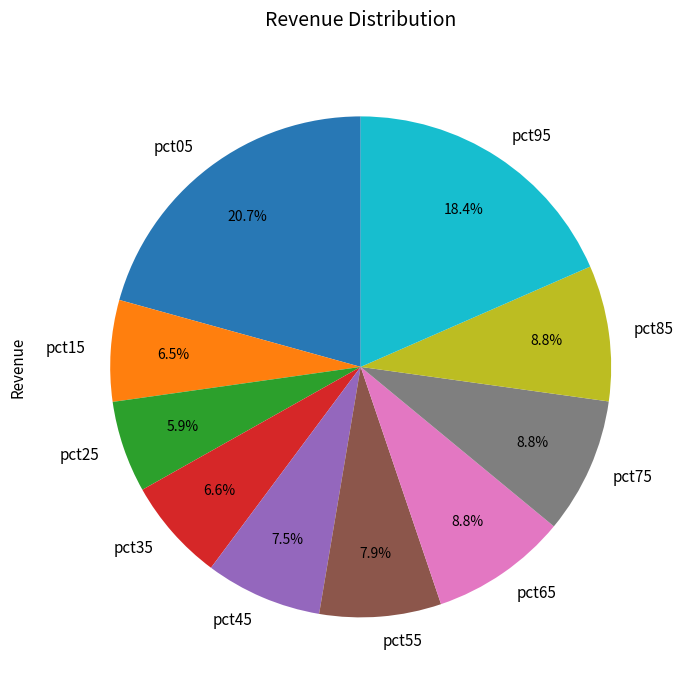

Which category has the smallest portion of the pie?

pct25